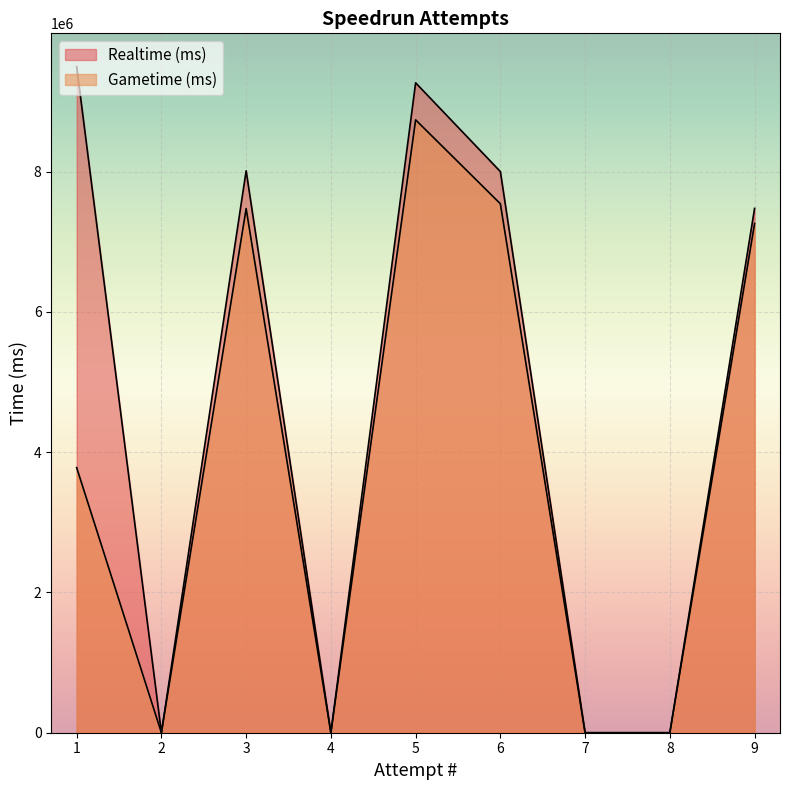

How many values in the Realtime (ms) series exceed 7474148?

4